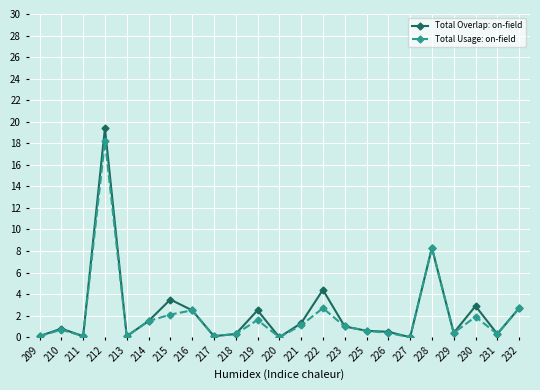

What are all the series names shown in the legend?

Total Overlap: on-field, Total Usage: on-field